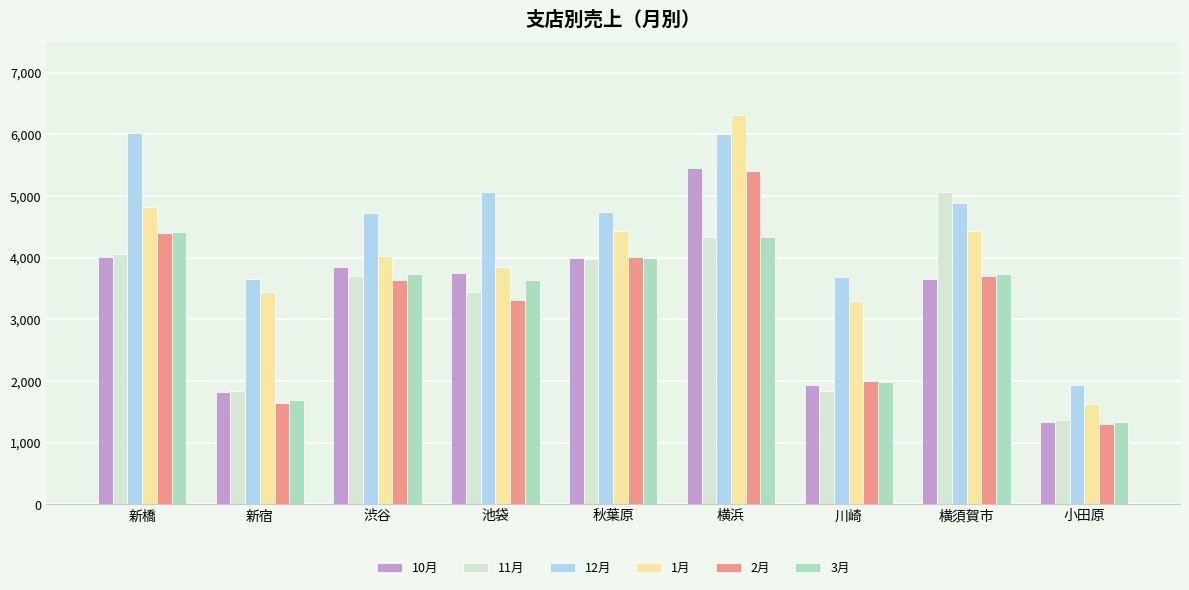

What is the average value of the 11月 series?

3293